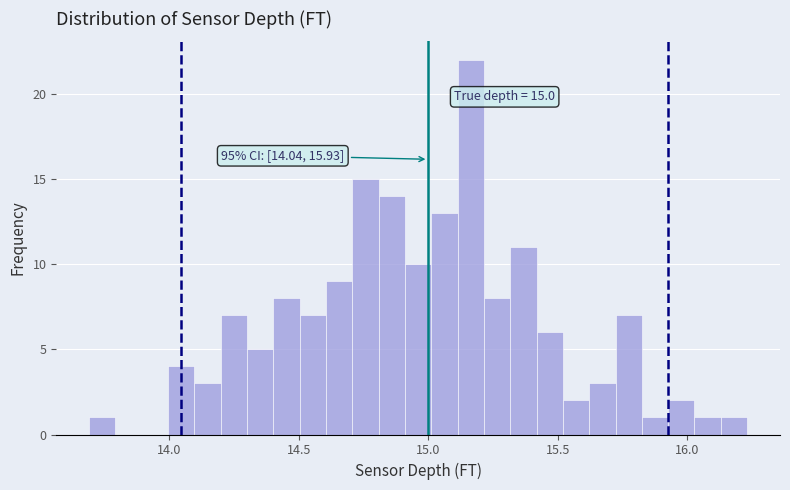

Read against the x-axis, roughly where is the centre of the tallest bar?

15.15